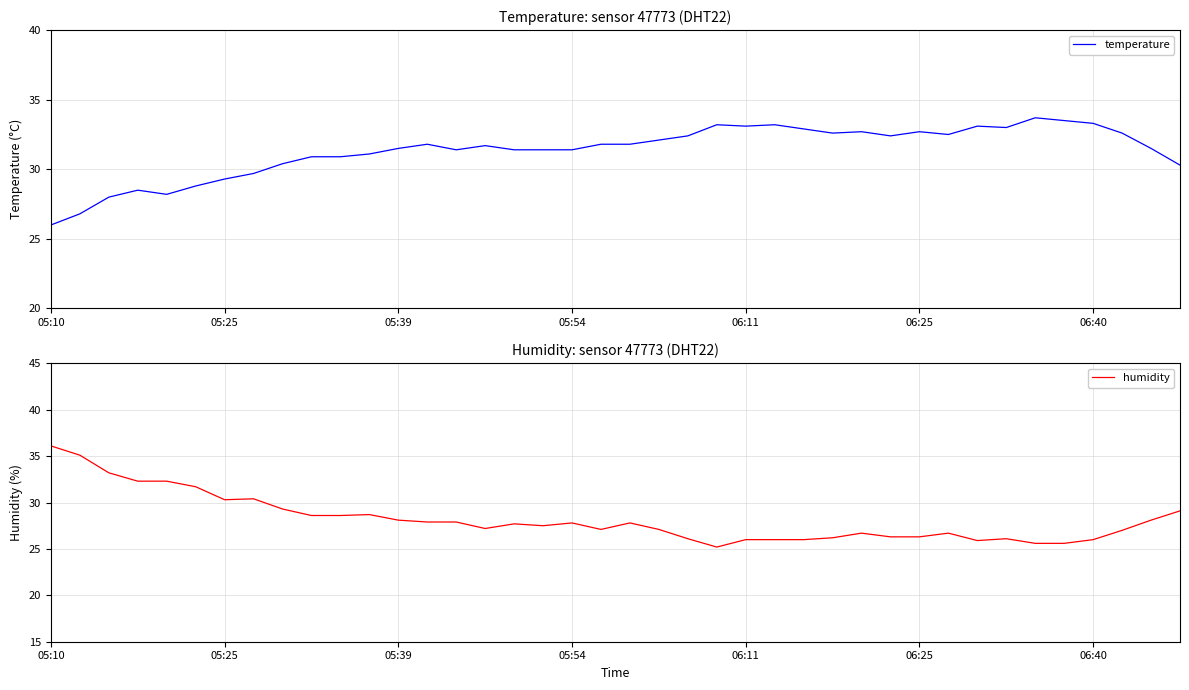

Between 23 and 7, which is larger?

23